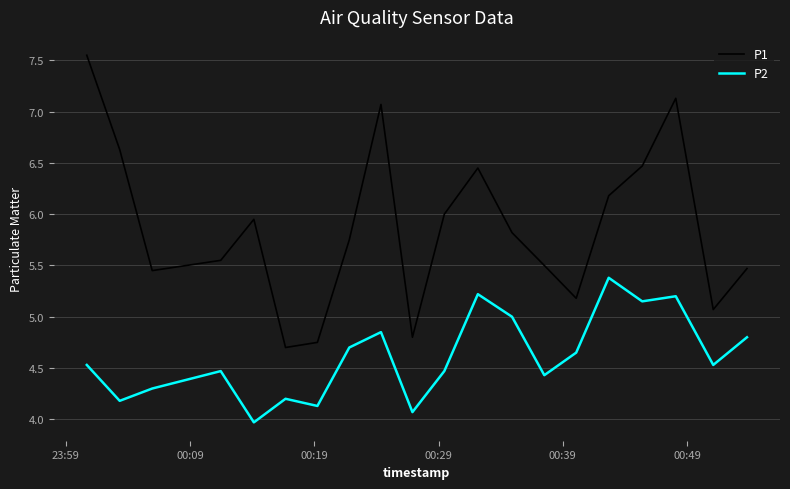

Which series has the largest total across all categories?

P1